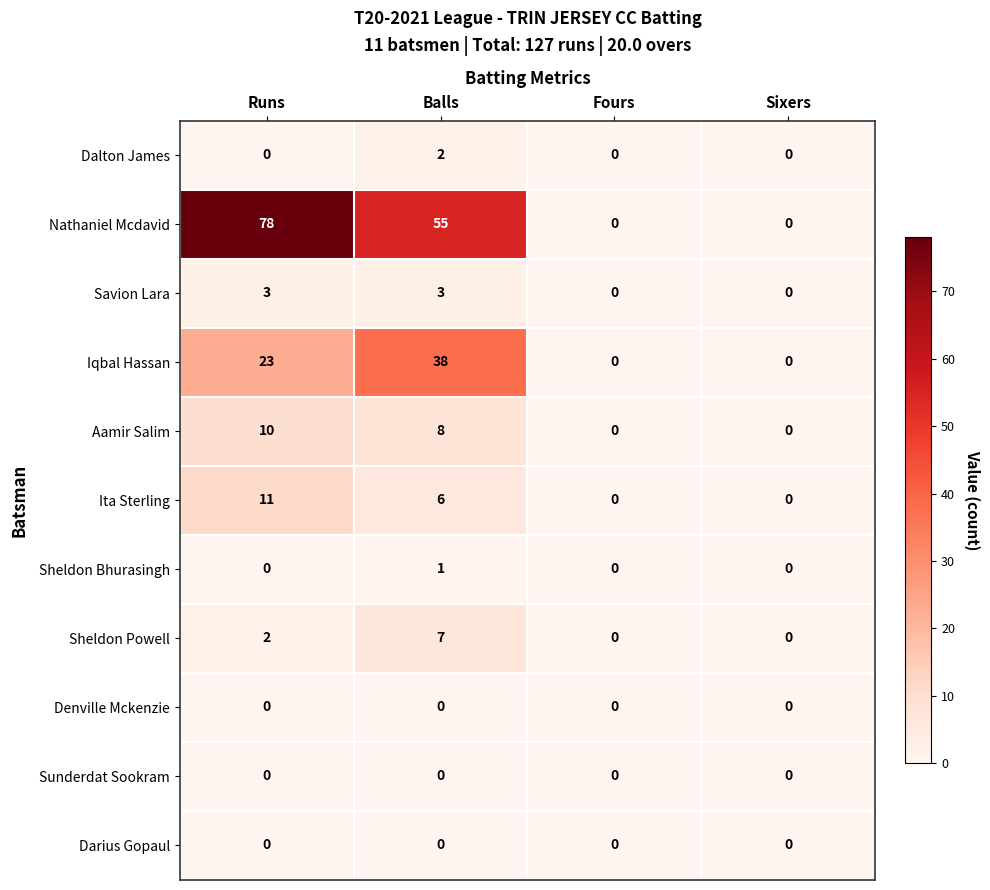

What is the difference between the second highest and minimum values in the Aamir Salim series?

8